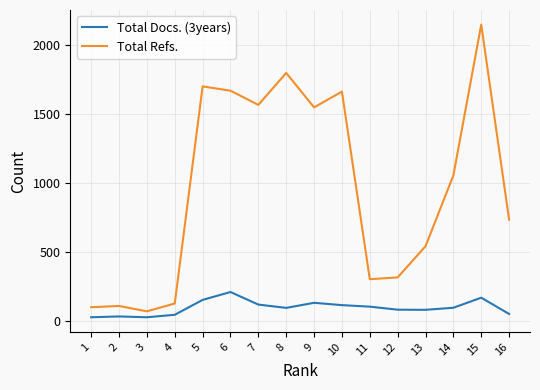

Rank the series at 6 from highest to lowest value.

Total Refs., Total Docs. (3years)